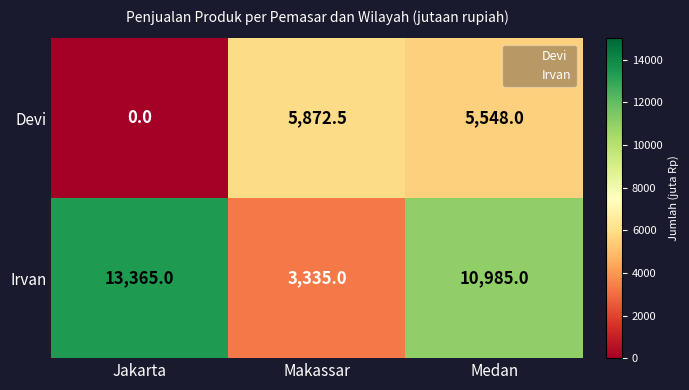

At which category is the sum across all series the highest?

Medan